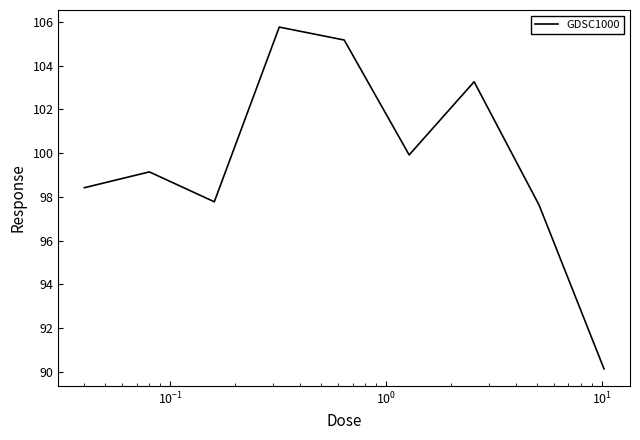

What is the smallest value displayed?

90.1